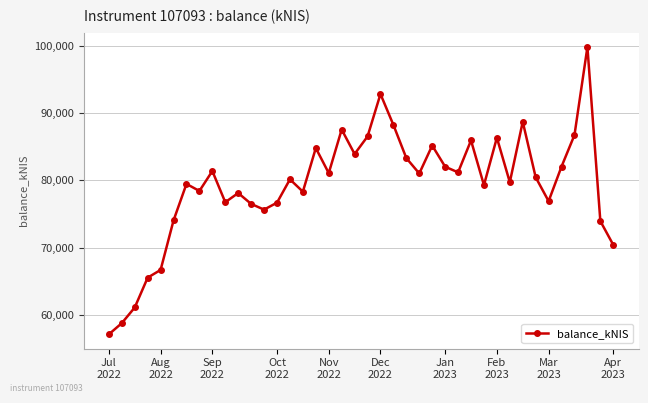

What is the smallest value displayed?

57178.3